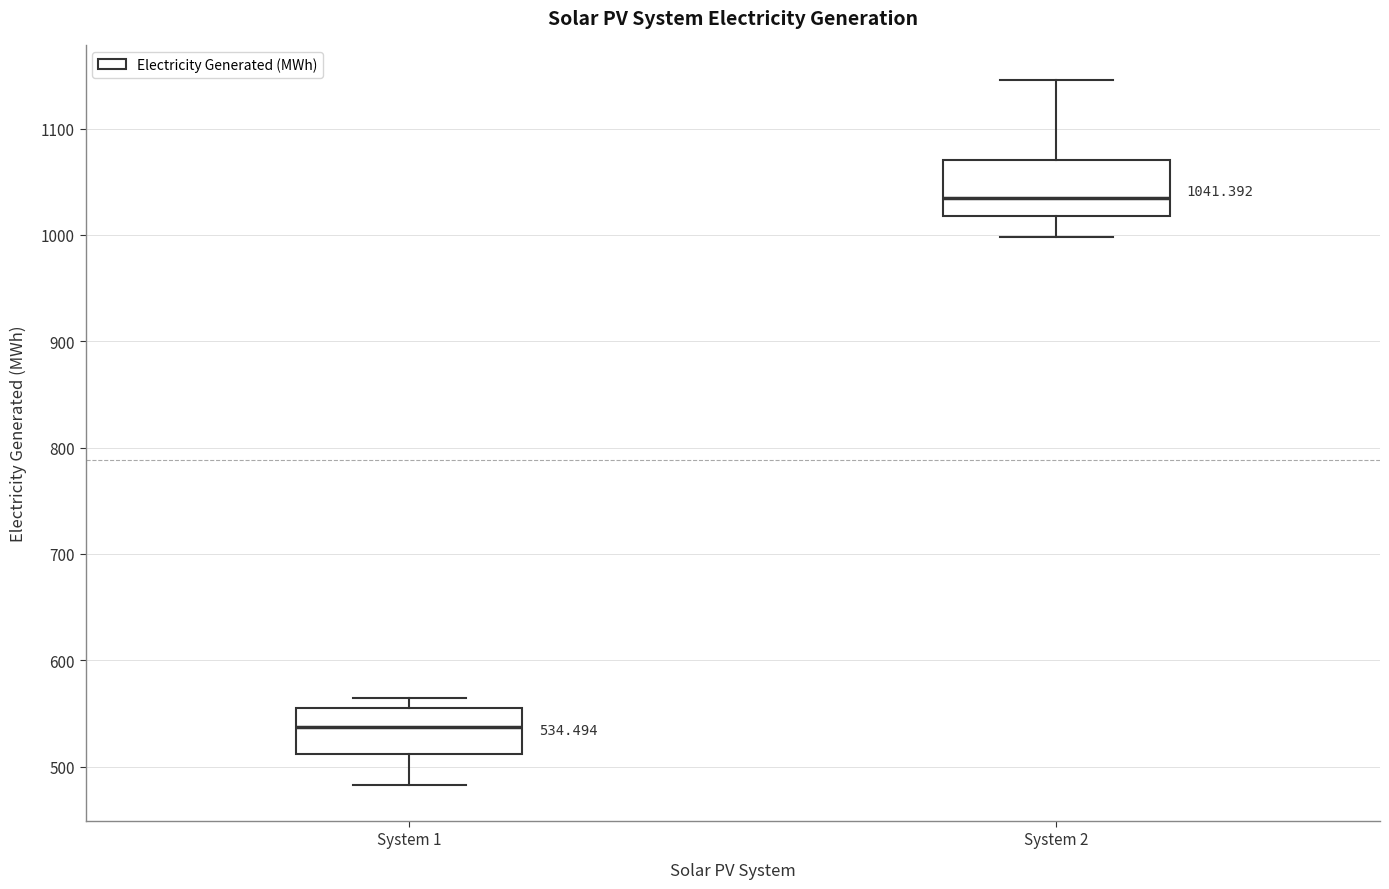

Which box's median line is the lowest?

System 1